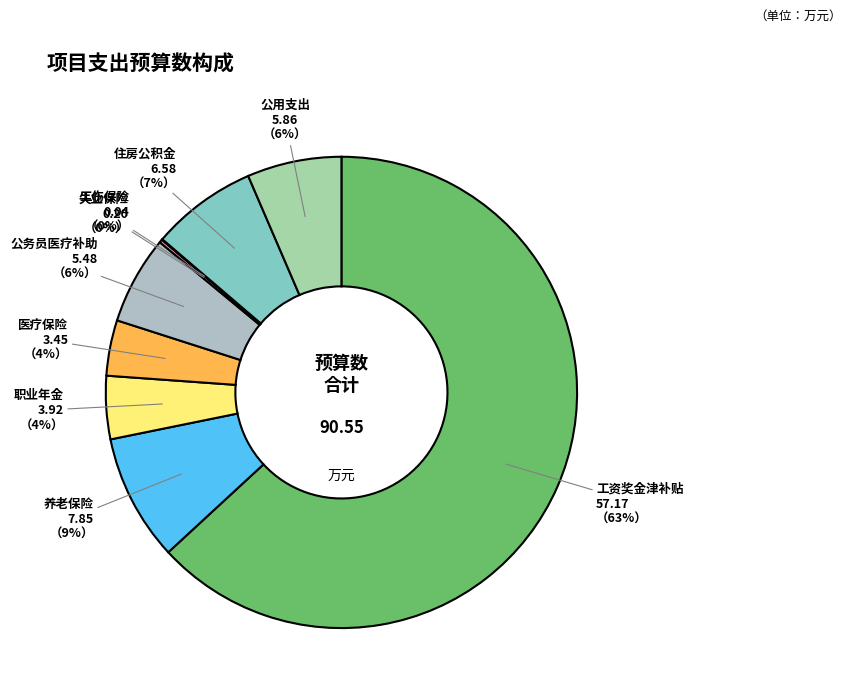

Is the sum of 工资奖金津补贴 and 养老保险 greater than half?

Yes